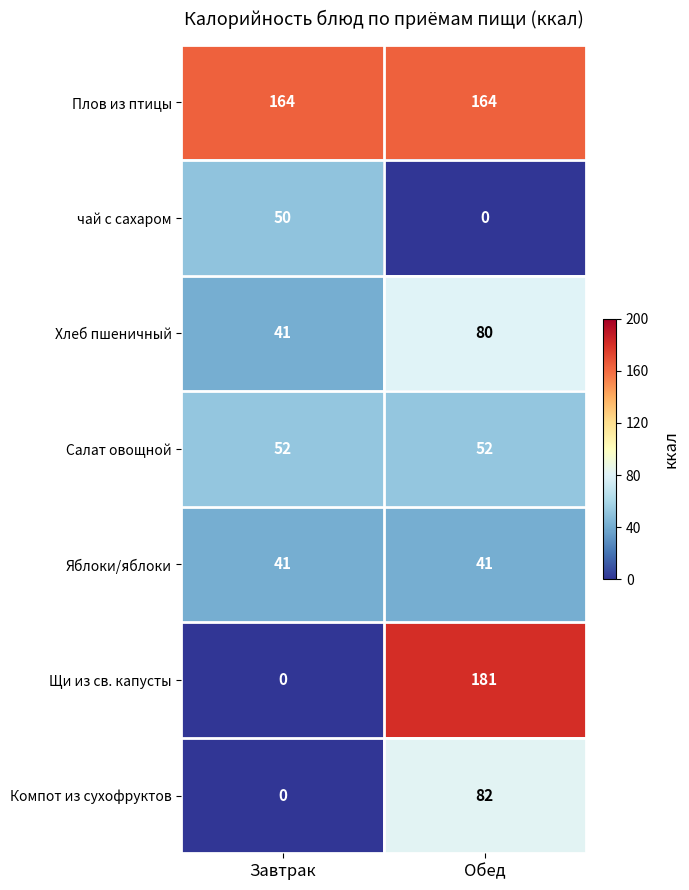

What is the difference between the Компот из сухофруктов values at Завтрак and Обед?

82